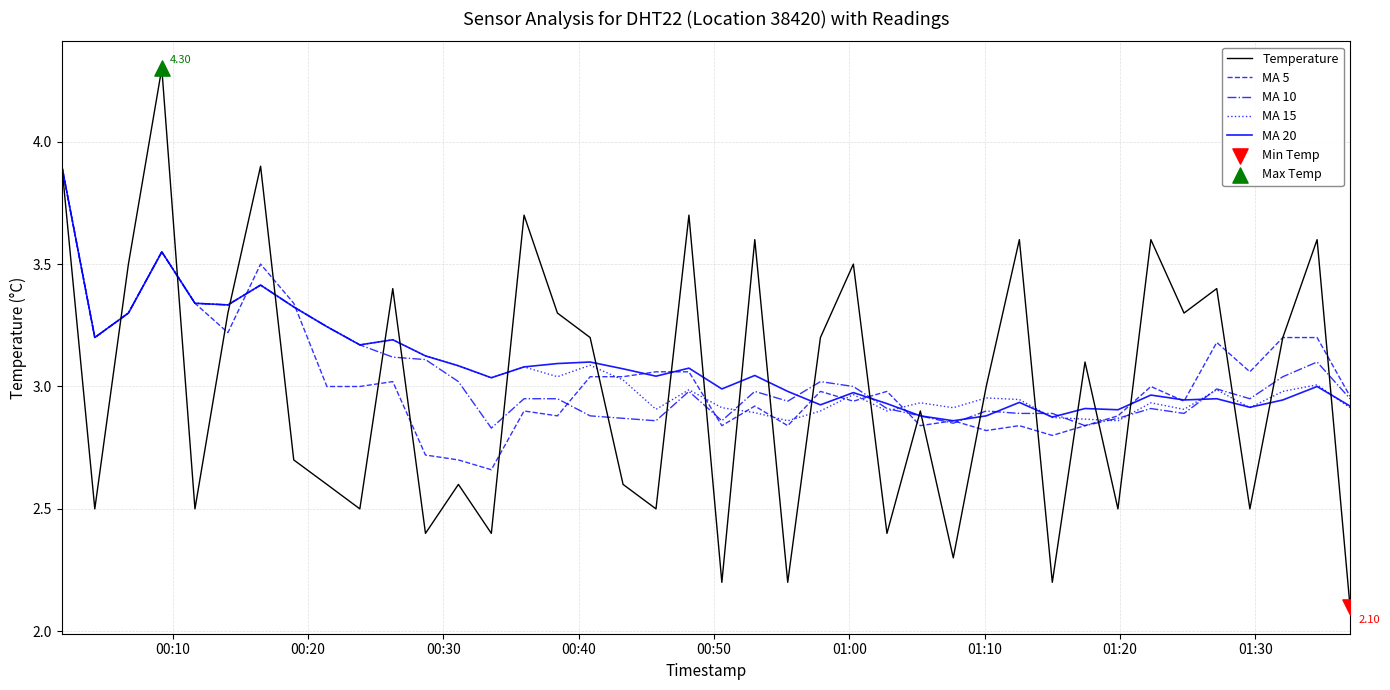

Which series has the largest range (max minus min)?

Temperature